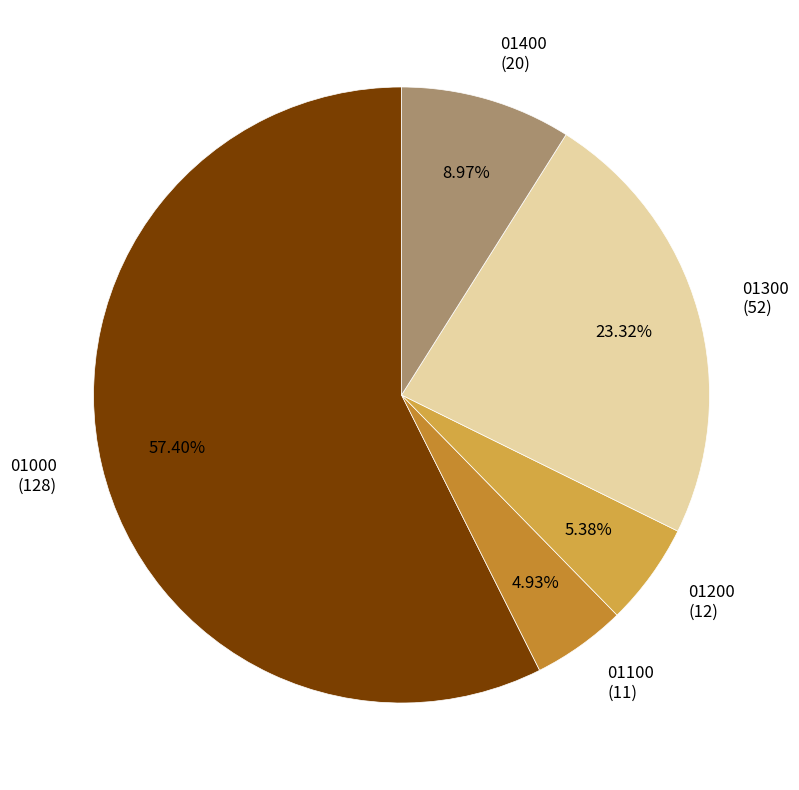

To the nearest percent, what percentage of the pie is 01100?

5%